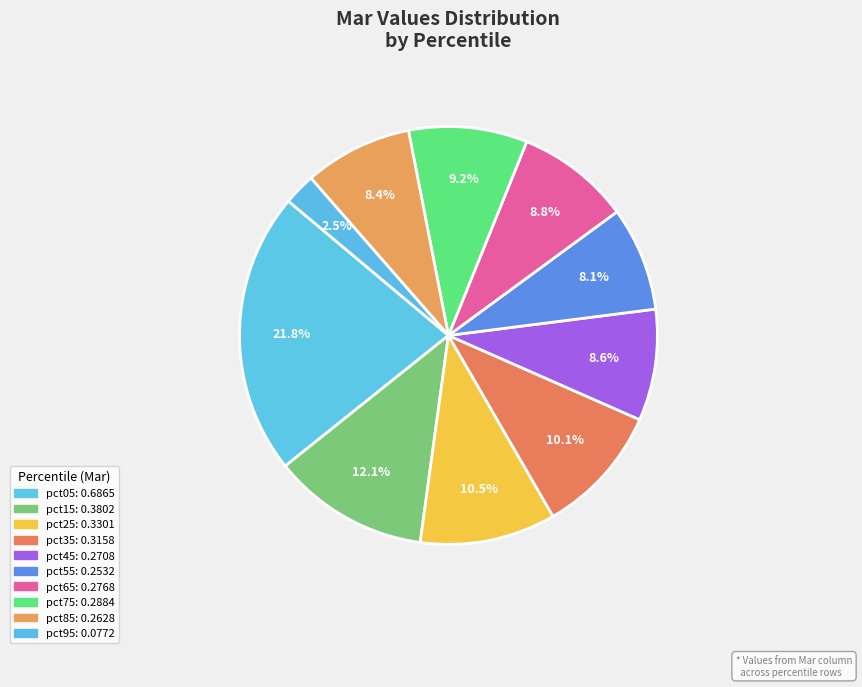

Which category has the smallest portion of the pie?

pct95